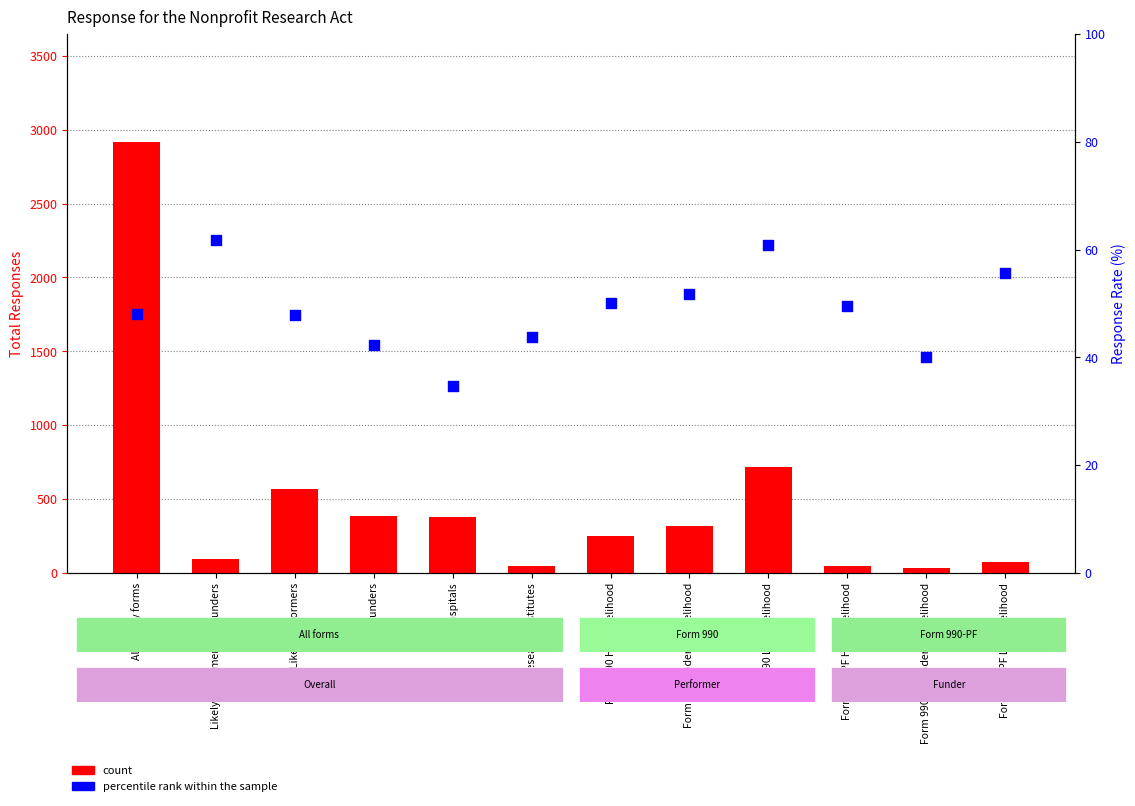

Is the value of percentile rank within the sample at Likely funders greater than the value of count at Likely funders?

No